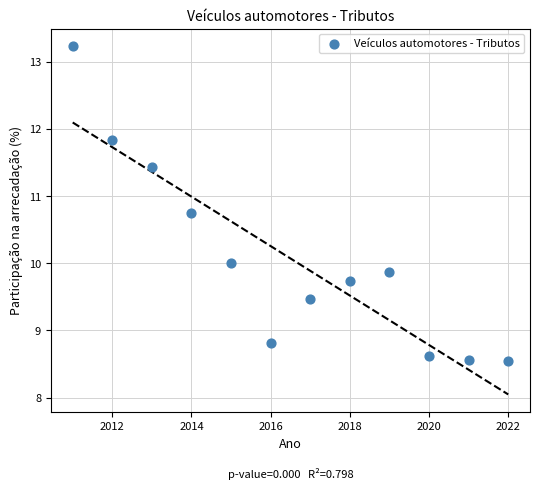

What is the average Y value?

10.1